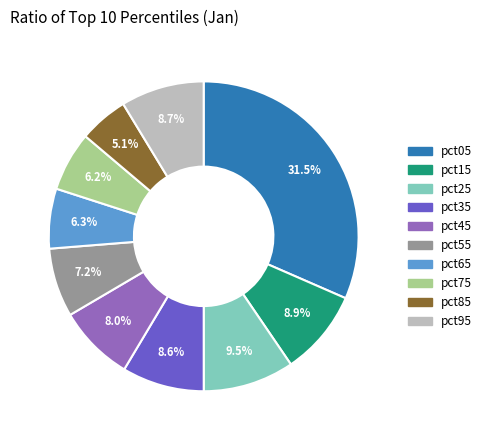

How much of the chart is everything except pct45?

92.0%